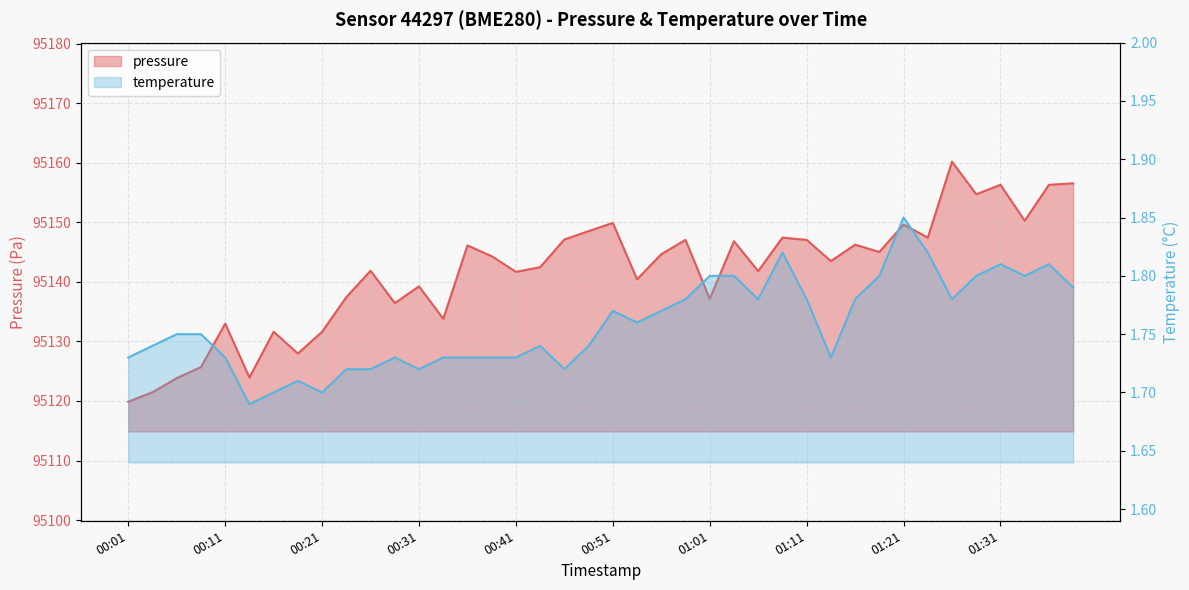

At 00:28, list the series in order from largest to smallest.

pressure, temperature